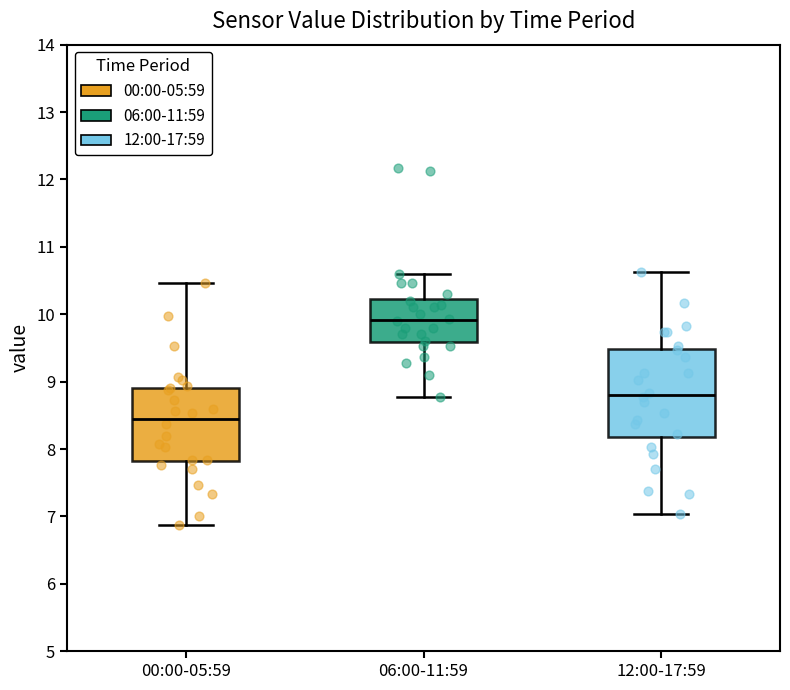

Reading left to right, read every box against the y-axis: the position of its median line, the range the box covers, and the ends of its whiskers. The values are not printed on the chart, so give them approximately, as read against the axis.

00:00-05:59: median 8.5, box 7.8 to 8.9, whiskers 6.9 to 10.5
06:00-11:59: median 9.9, box 9.6 to 10.2, whiskers 8.8 to 10.6
12:00-17:59: median 8.8, box 8.2 to 9.5, whiskers 7.0 to 10.6